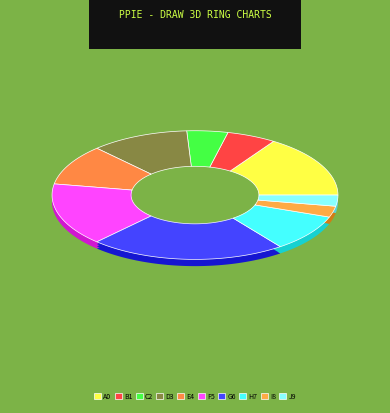

Does Компот из кураги represent more than half of the total?

No